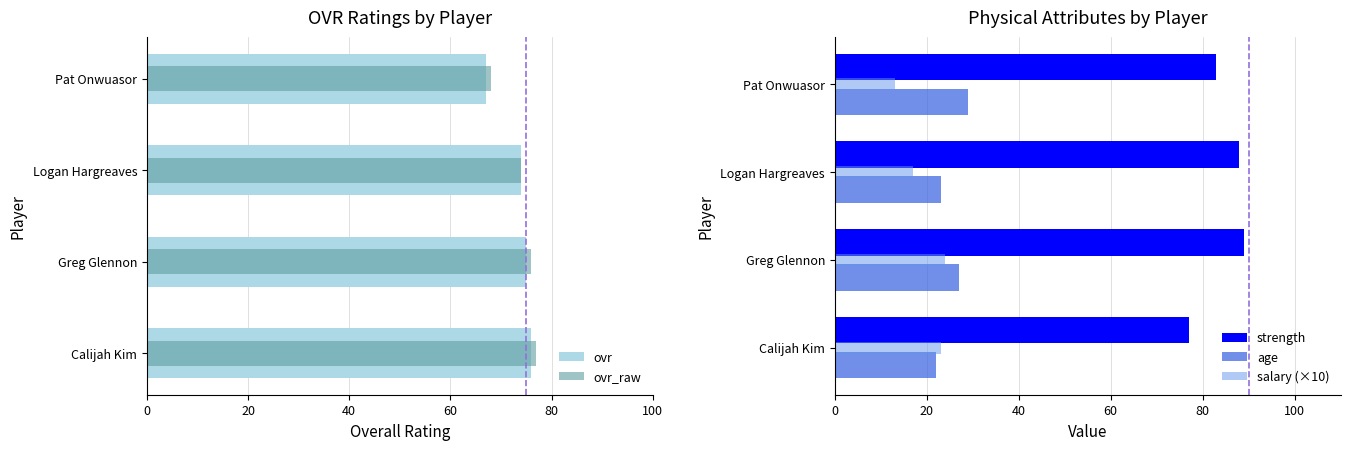

Rank the series by their maximum value, from highest to lowest.

strength, ovr_raw, ovr, age, salary (×10)